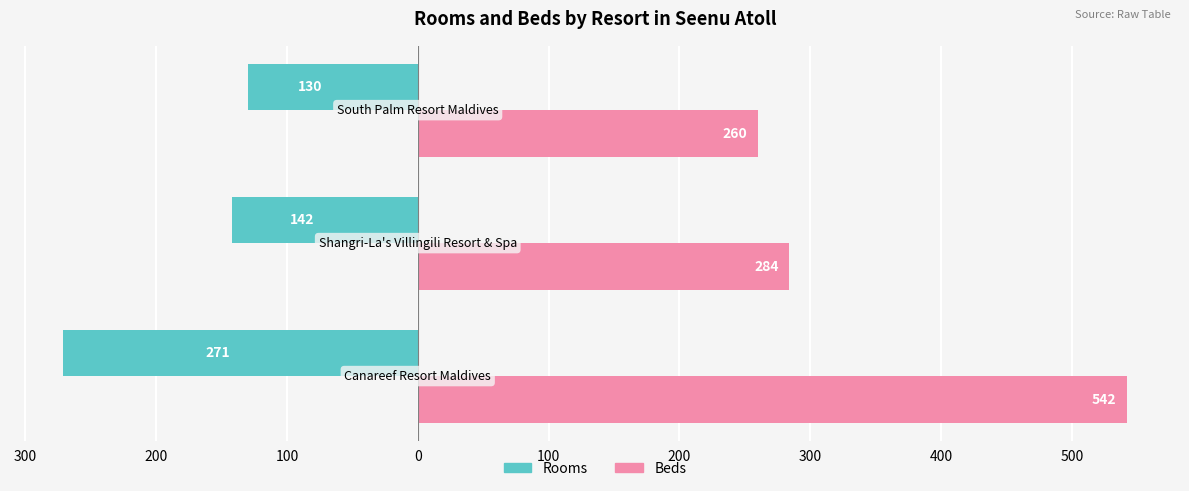

What are all the series names shown in the legend?

Rooms, Beds